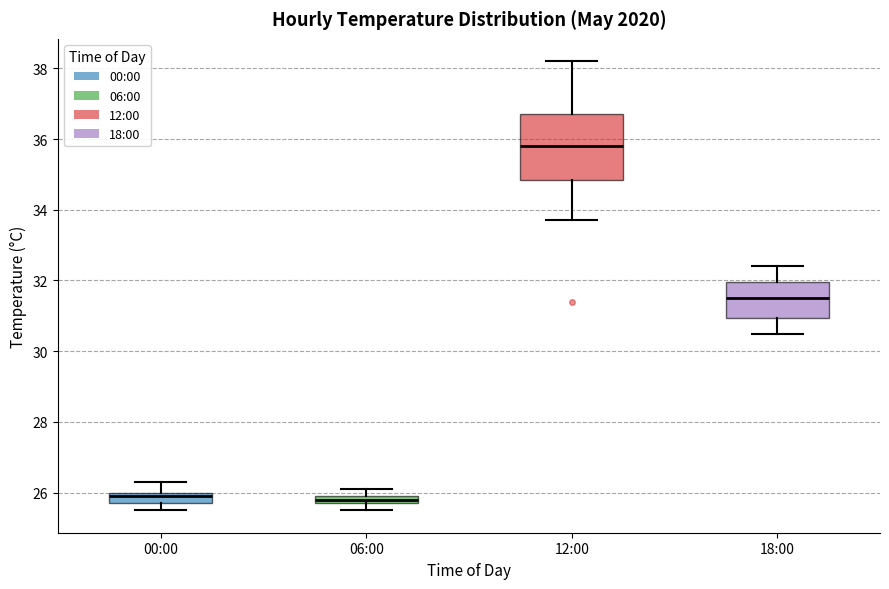

Which box has the highest median line?

12:00